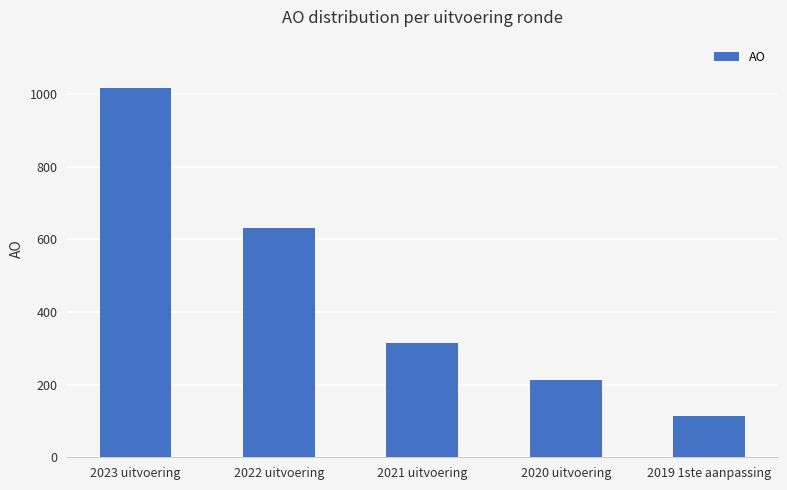

List the labels in order of value, largest first.

2023 uitvoering, 2022 uitvoering, 2021 uitvoering, 2020 uitvoering, 2019 1ste aanpassing